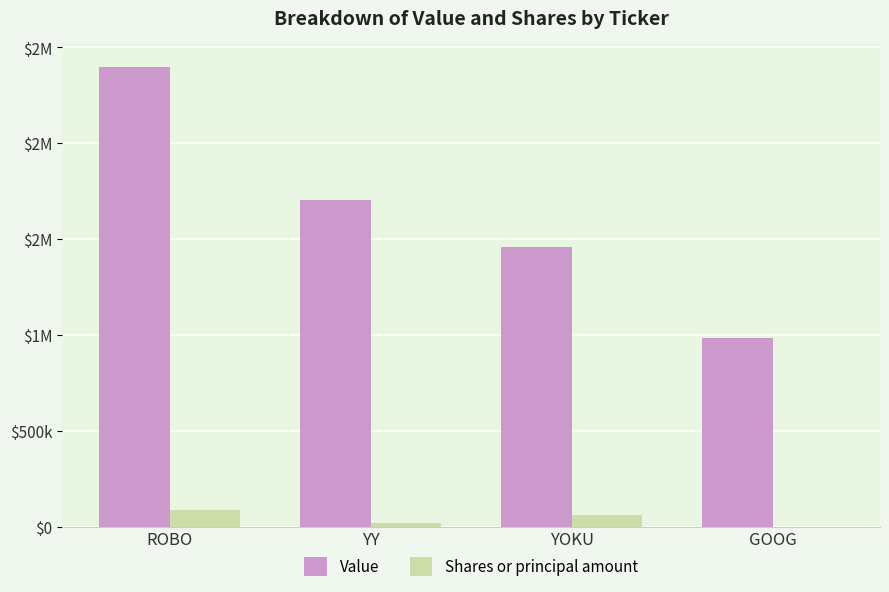

Rank the series by their maximum value, from lowest to highest.

Shares or principal amount, Value